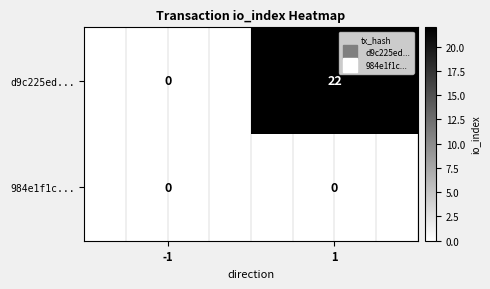

Which series has the largest total across all categories?

d9c225ed...